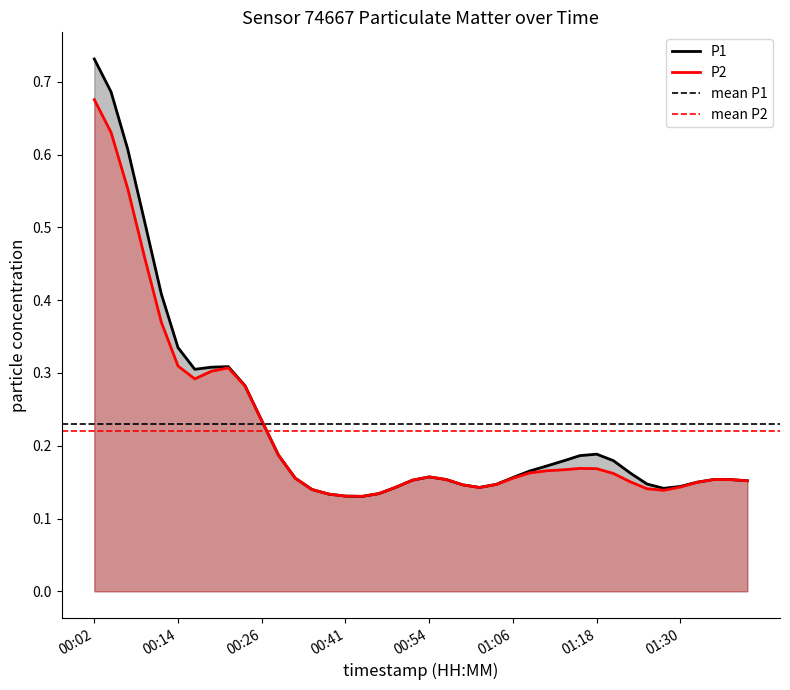

What is the value of the P2 point at the 25th from the left?

0.1